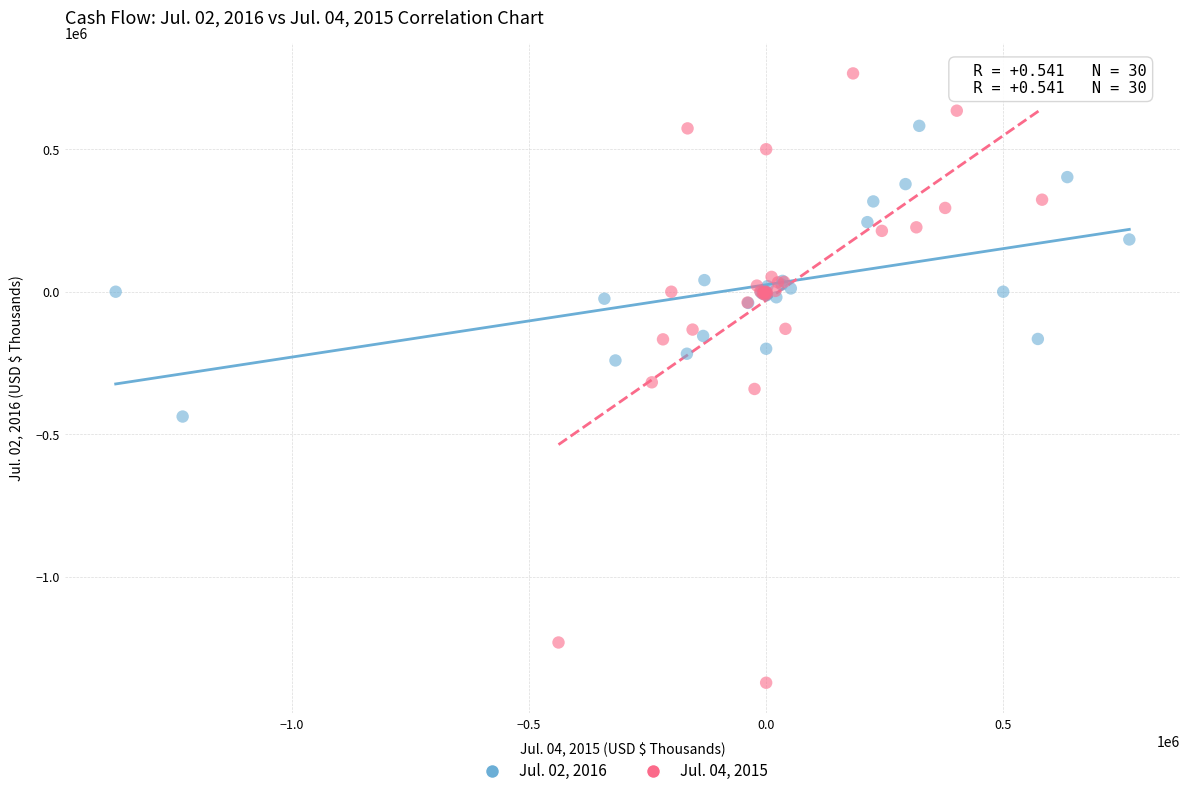

Which series reaches the minimum Y coordinate?

Jul. 04, 2015